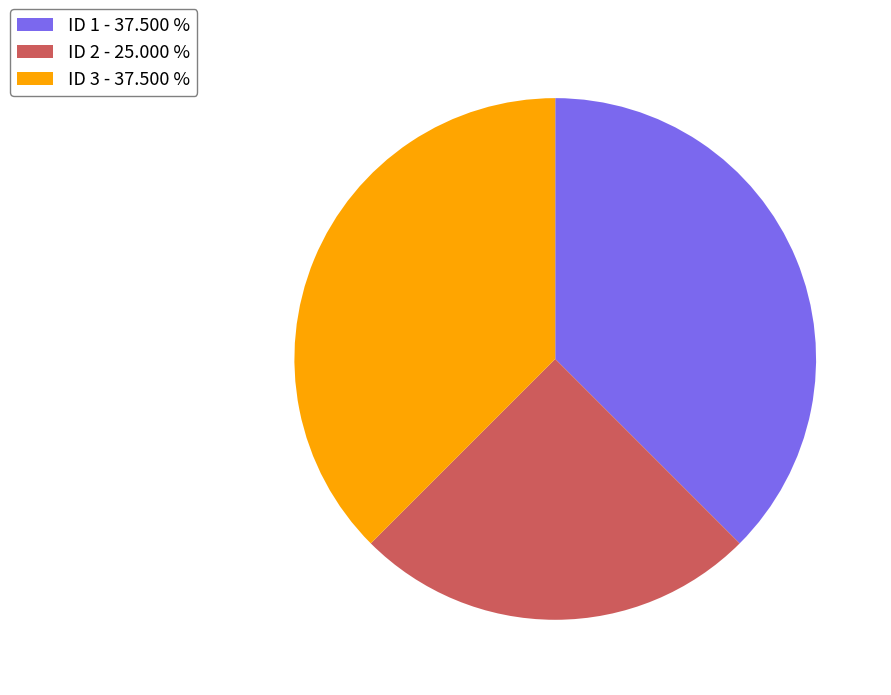

How many slices are in this pie chart?

3